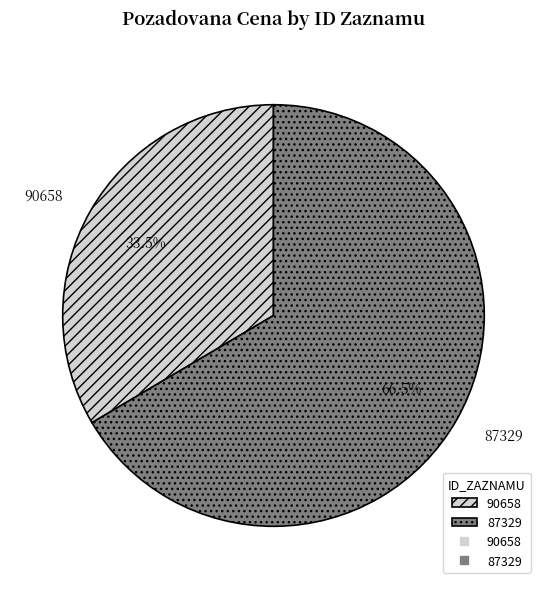

What is the majority slice?

87329